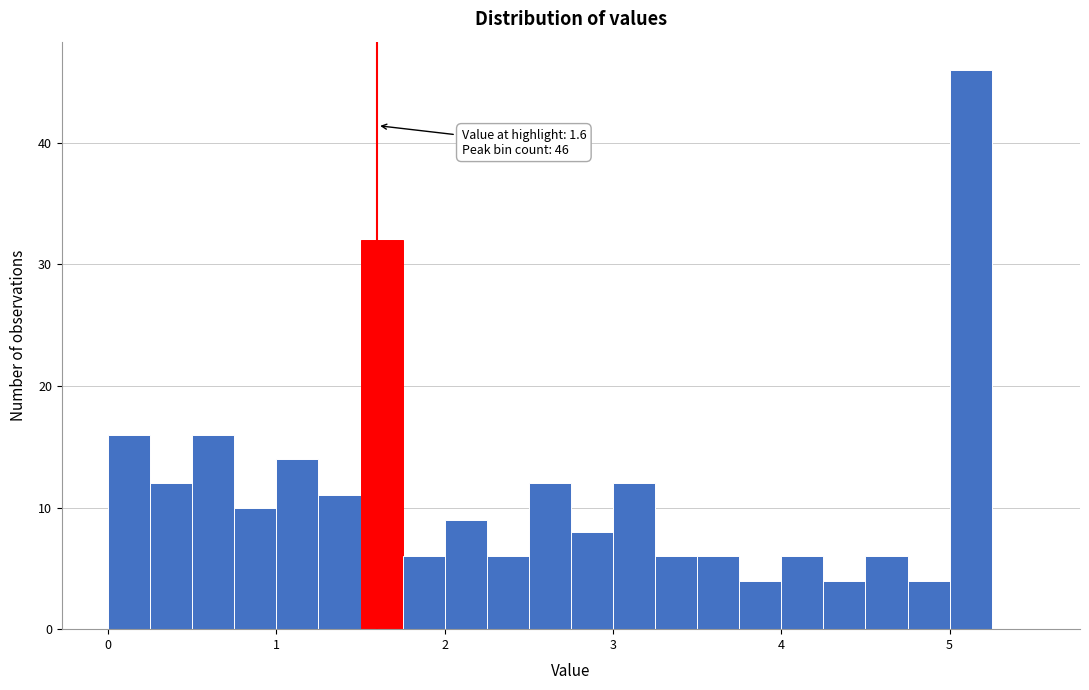

Around what value on the x-axis is the tallest bar? Give the approximate position of its centre, as read against the axis.

5.1